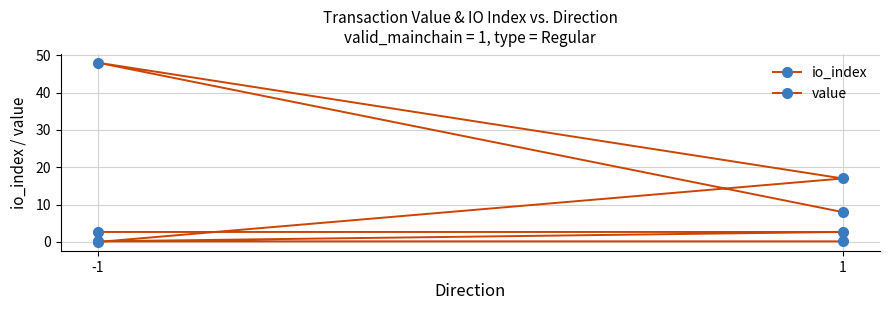

True or false: value has more than 0 interior local peaks.

False